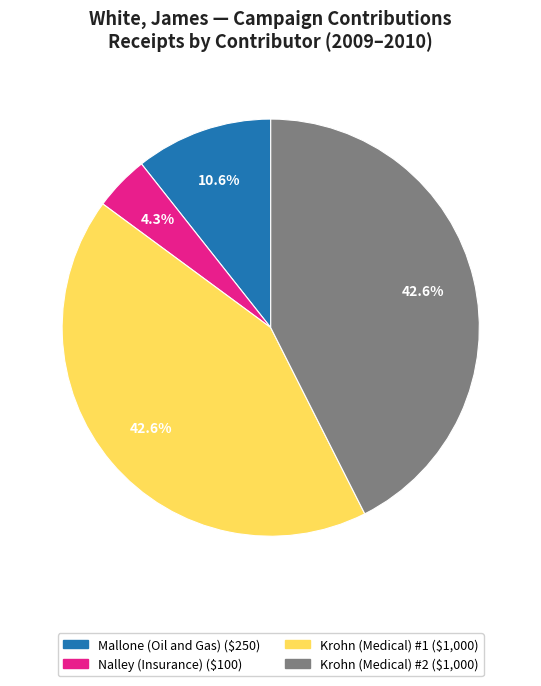

What is the smallest slice in the pie chart?

Nalley (Insurance)